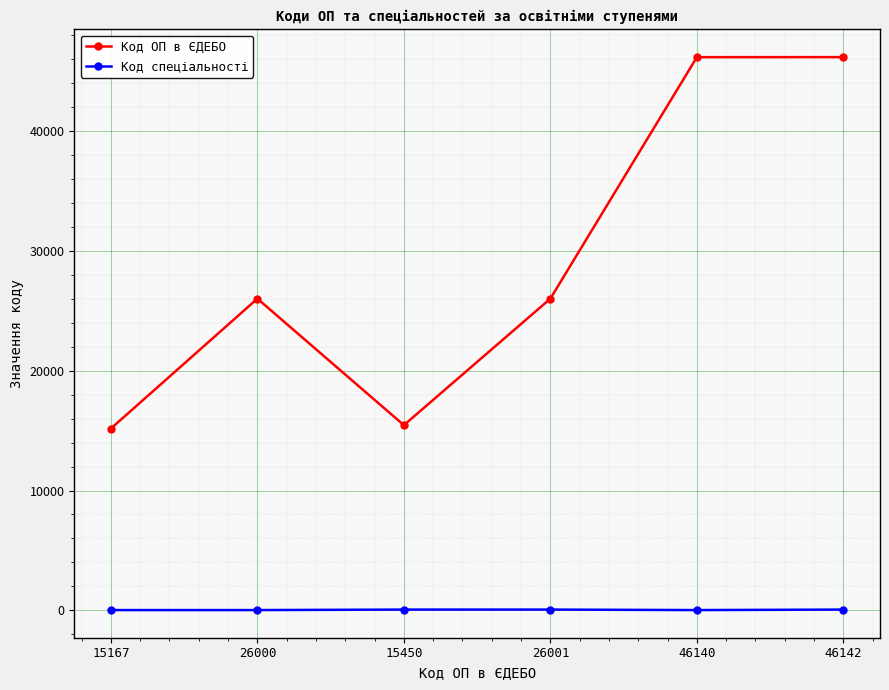

The Код спеціальності series shows 29 at 46140. True or false?

True